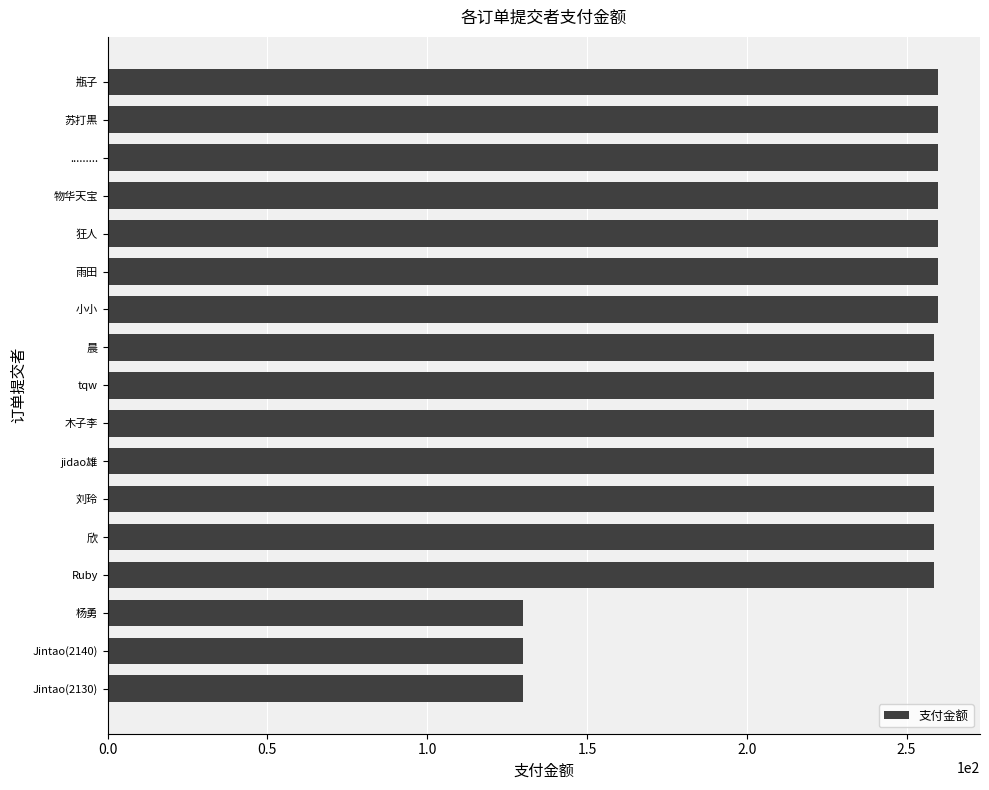

Reading bottom to top, extract all data points from this chart.

130.0	130.0	130.0	258.7	258.7	258.7	258.7	258.7	258.7	258.7	260.0	260.0	260.0	260.0	260.0	260.0	260.0